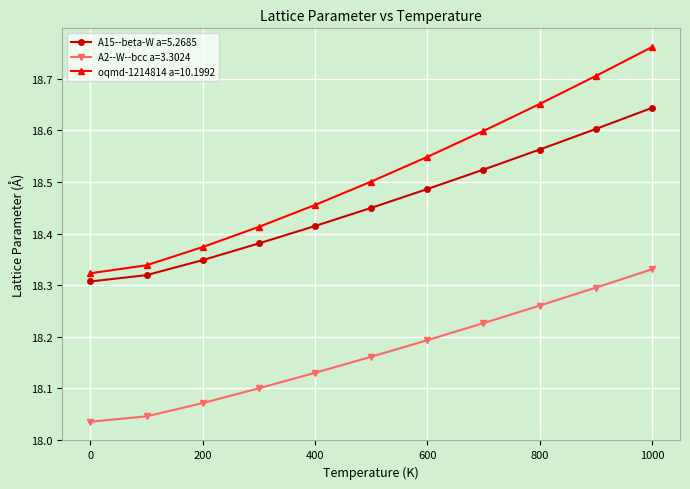

List the series in order of their overall mean, lowest first.

A2--W--bcc a=3.3024, A15--beta-W a=5.2685, oqmd-1214814 a=10.1992